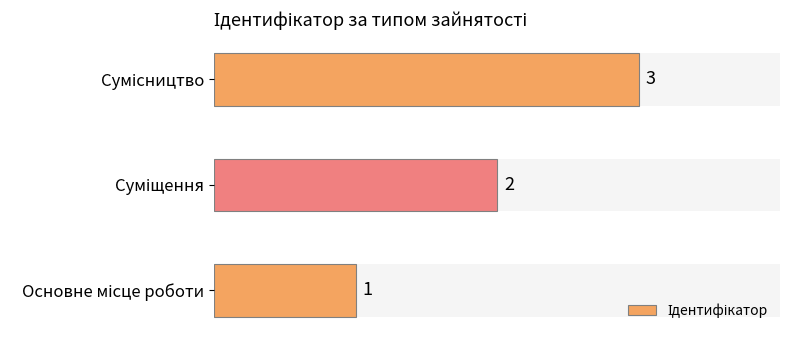

What is the greatest value displayed?

3